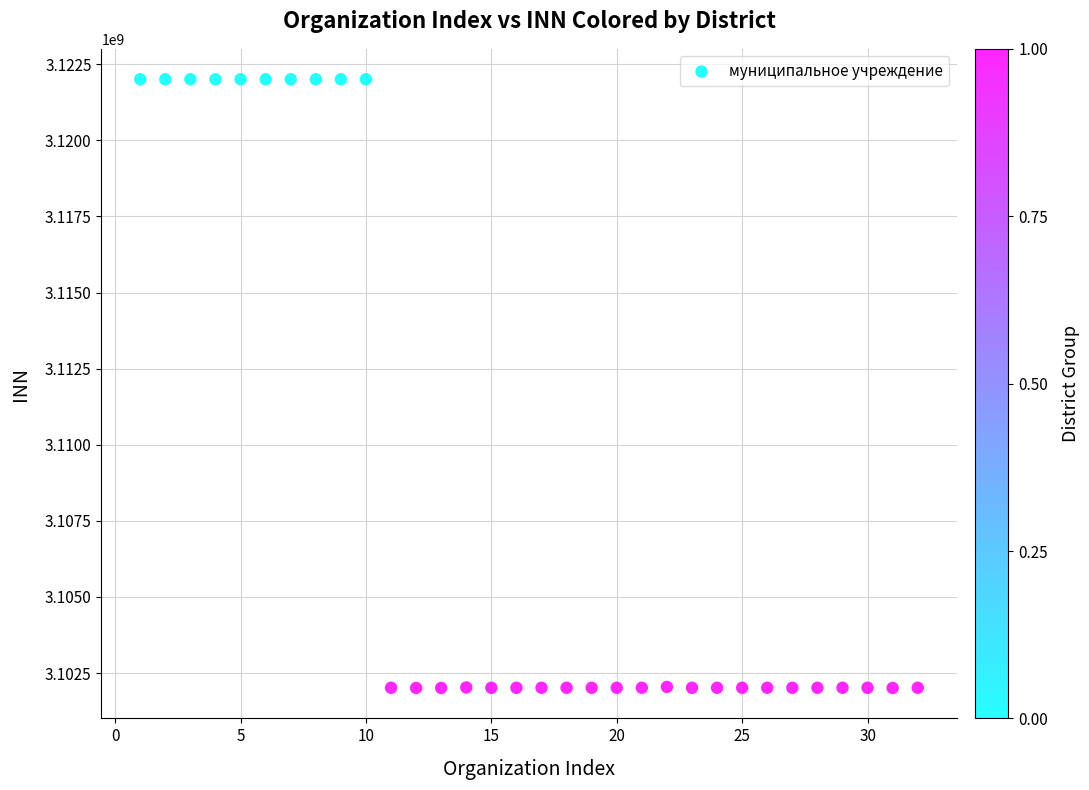

What is the range of X values (max minus min)?

31